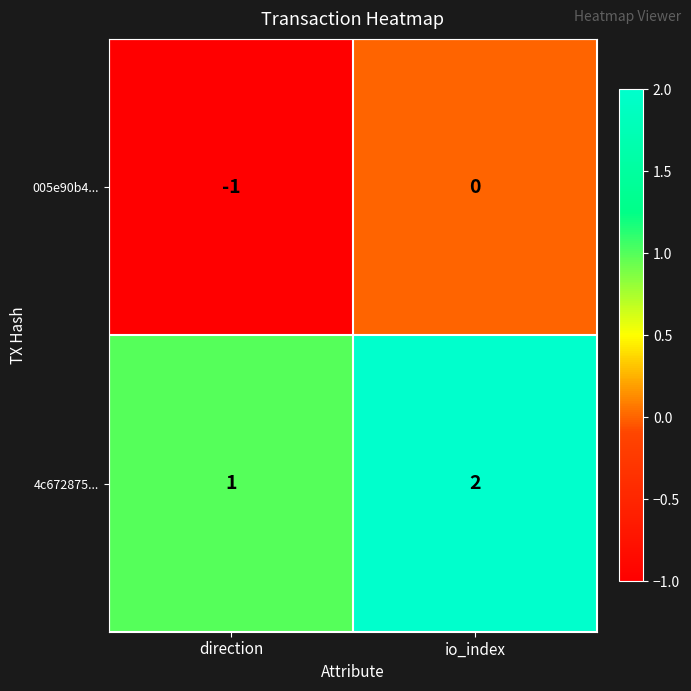

List the labels in order of 005e90b4... value, smallest first.

direction, io_index